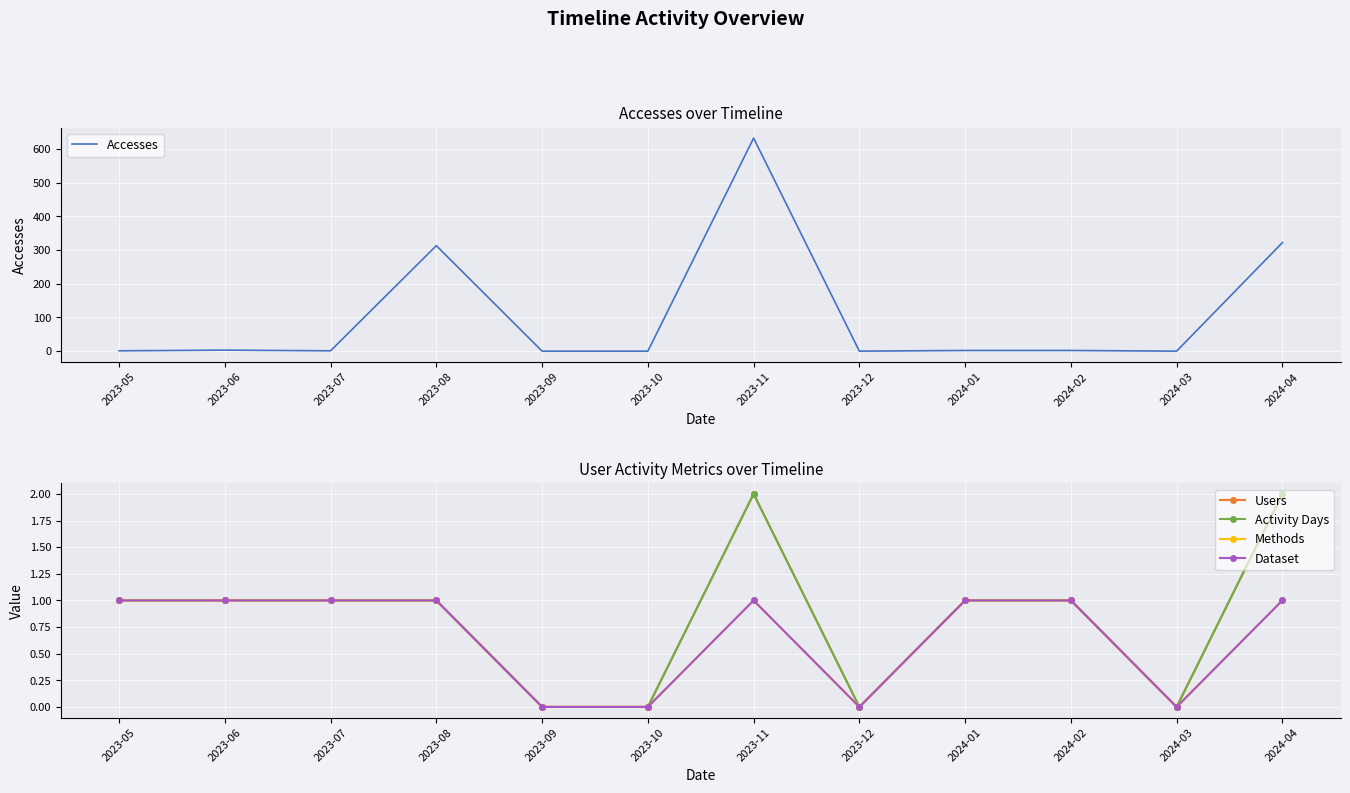

True or false: Users has more than 1 interior local peaks.

False